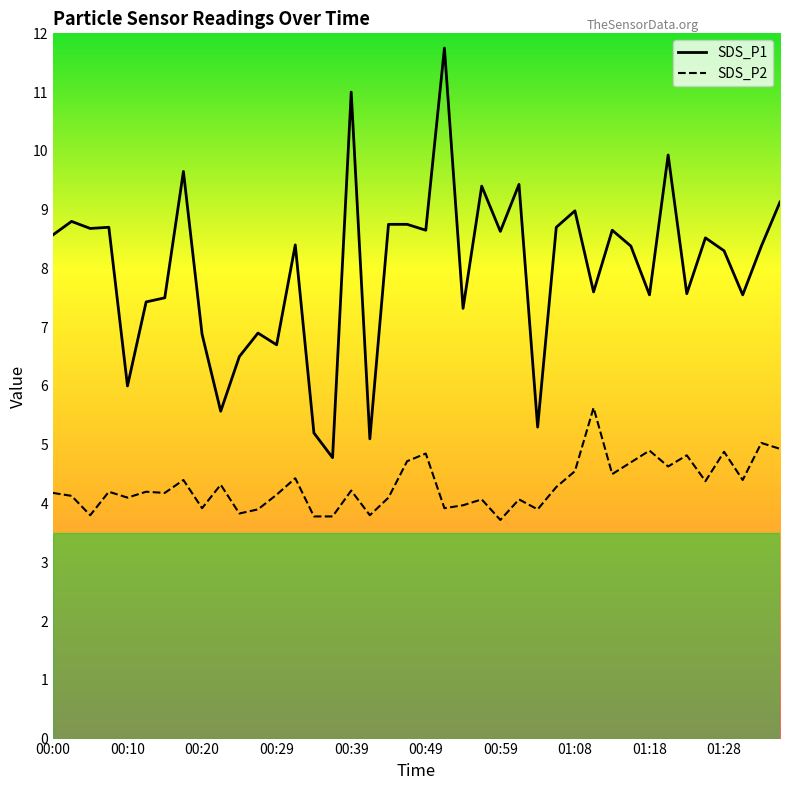

Which label corresponds to the largest value in the chart?

00:51